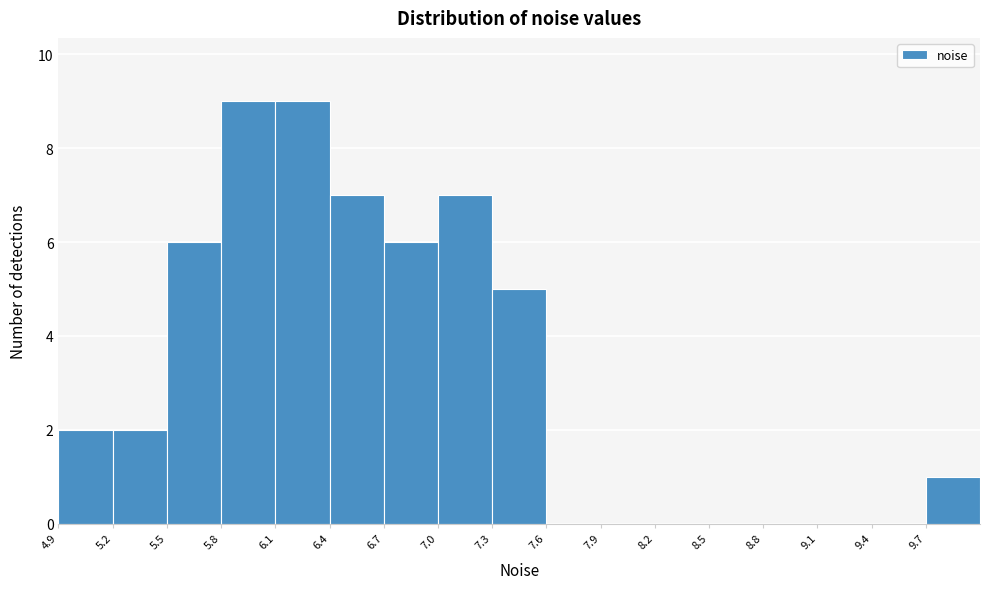

Reading left to right, list every bar in this chart as the range it spans on the x-axis followed by its height. The values are not printed on the chart, so give them approximately, as read against the axis.

4.9 to 5.2: 2
5.2 to 5.5: 2
5.5 to 5.8: 6
5.8 to 6.1: 9
6.1 to 6.4: 9
6.4 to 6.7: 7
6.7 to 7.0: 6
7.0 to 7.3: 7
7.3 to 7.6: 5
7.6 to 7.9: 0
7.9 to 8.2: 0
8.2 to 8.5: 0
8.5 to 8.8: 0
8.8 to 9.1: 0
9.1 to 9.4: 0
9.4 to 9.7: 0
9.7 to 10.0: 1